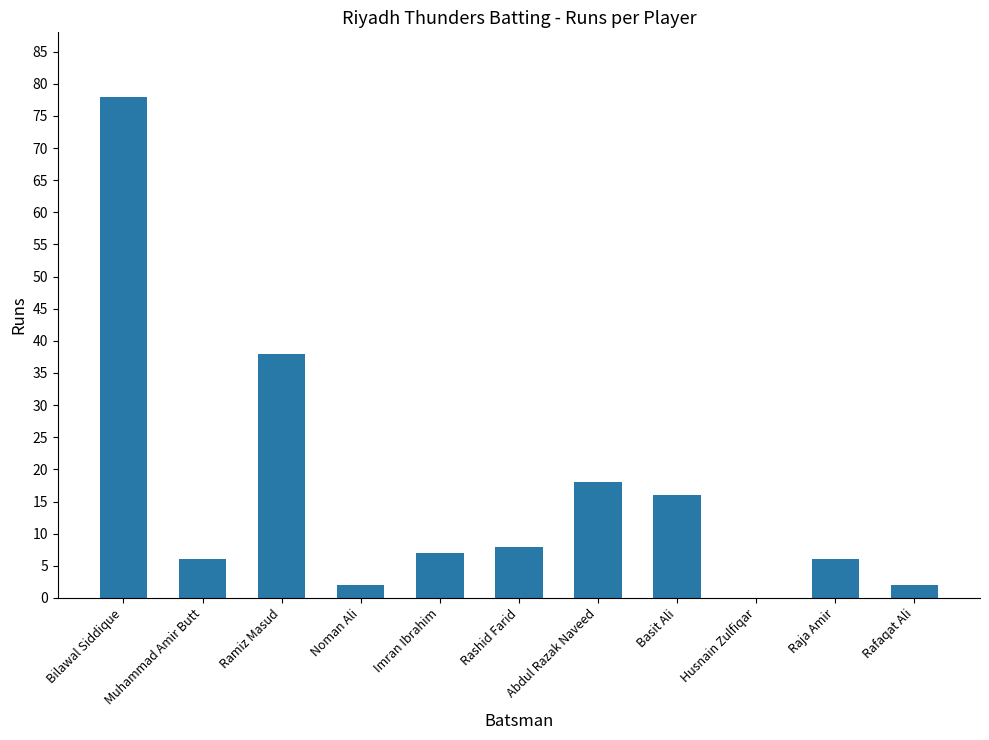

Which label corresponds to the largest value in the chart?

Bilawal Siddique